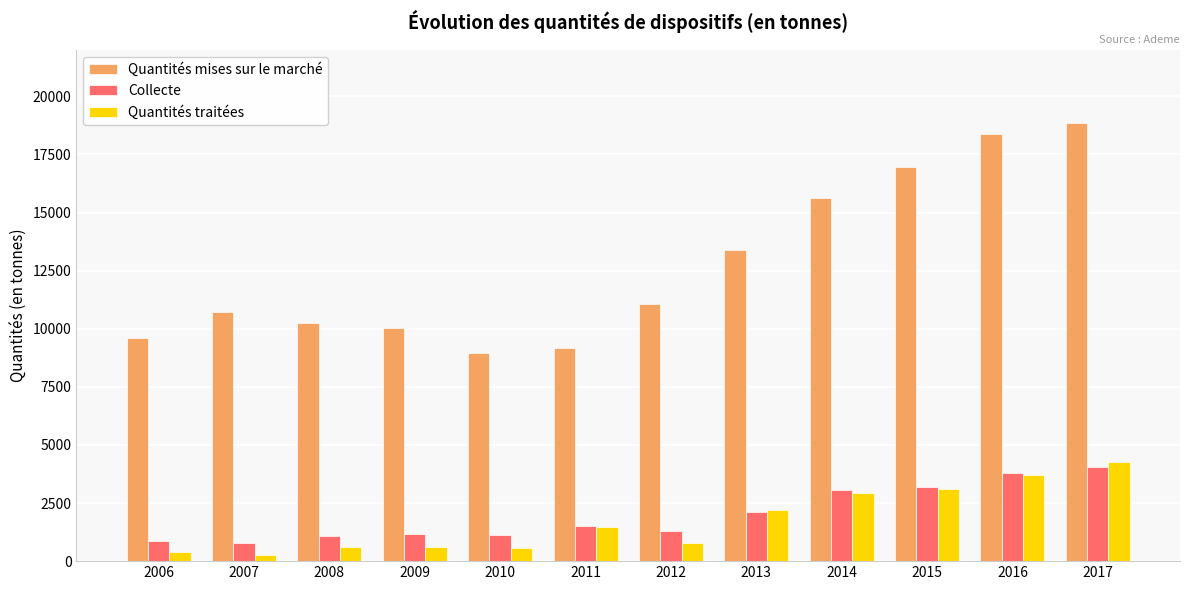

How many data points does each series have?

12